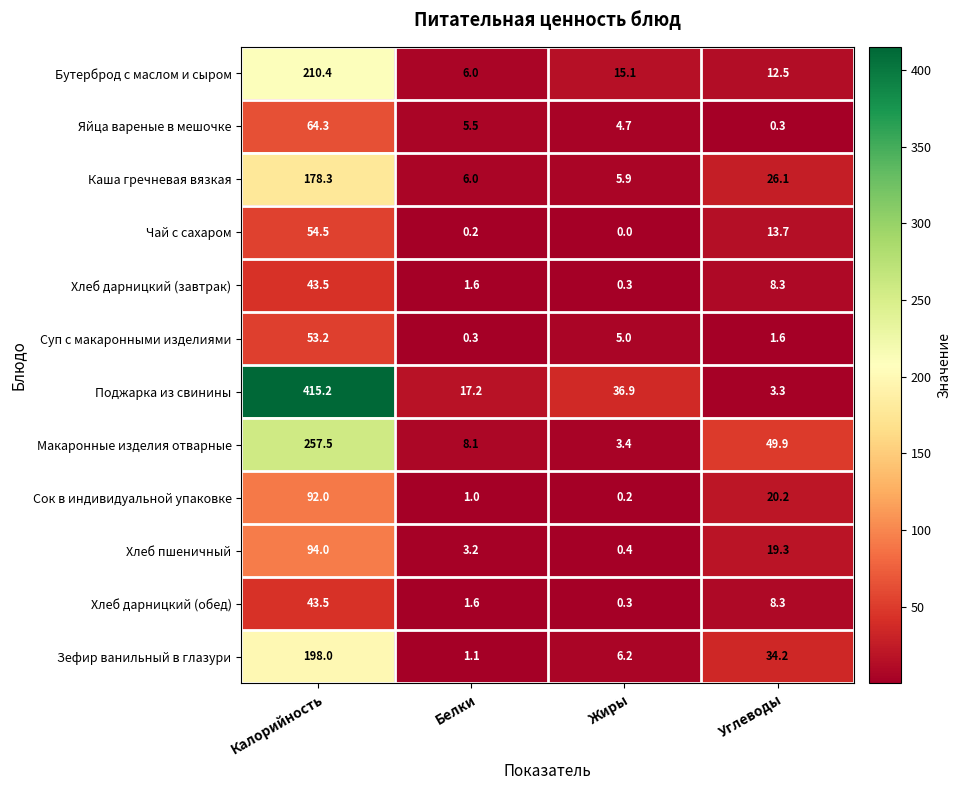

At which label is Хлеб дарницкий (завтрак) closest to 21?

Углеводы